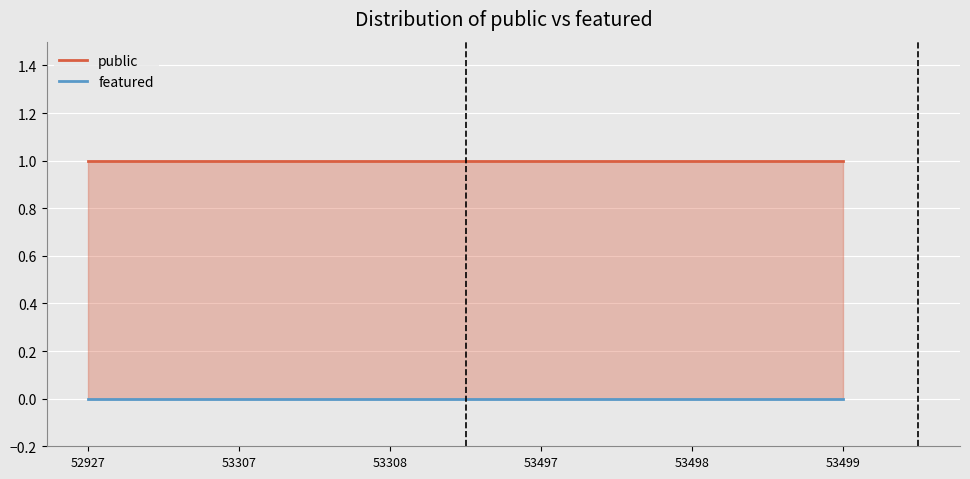

Which label corresponds to the smallest value in the chart?

52927